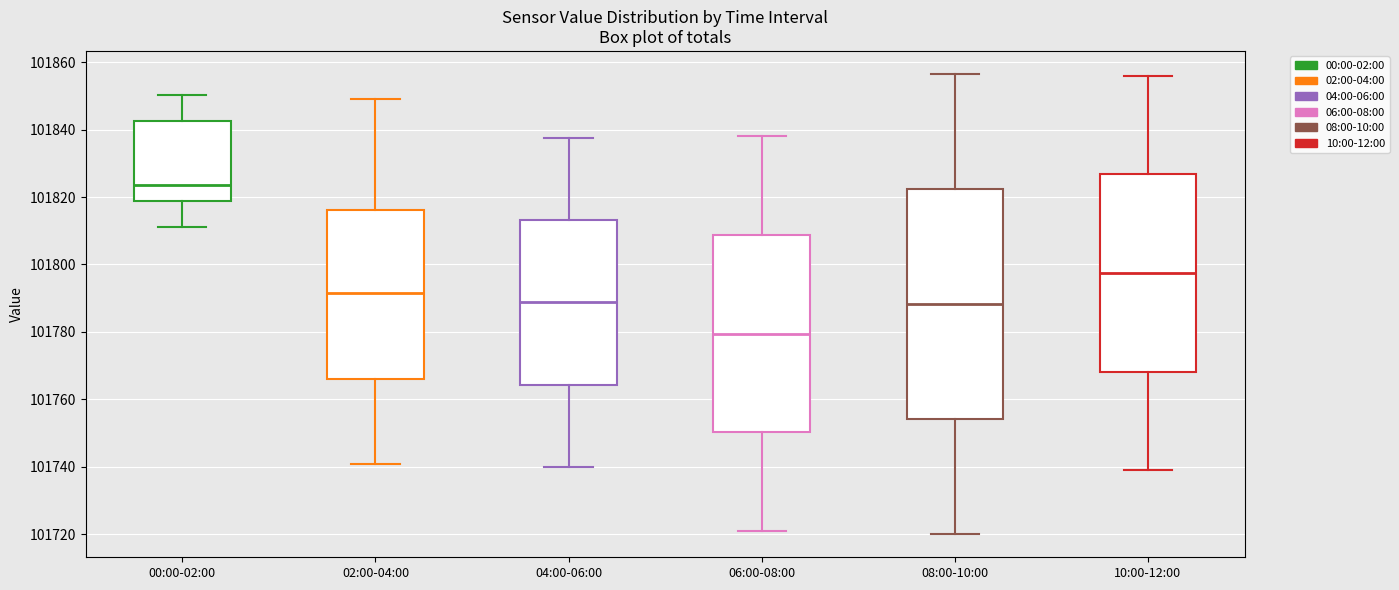

Reading left to right, read every box against the y-axis: the position of its median line, the range the box covers, and the ends of its whiskers. The values are not printed on the chart, so give them approximately, as read against the axis.

00:00-02:00: median 101824, box 101818 to 101842, whiskers 101812 to 101850
02:00-04:00: median 101792, box 101766 to 101816, whiskers 101740 to 101850
04:00-06:00: median 101788, box 101764 to 101814, whiskers 101740 to 101838
06:00-08:00: median 101780, box 101750 to 101808, whiskers 101722 to 101838
08:00-10:00: median 101788, box 101754 to 101822, whiskers 101720 to 101856
10:00-12:00: median 101798, box 101768 to 101826, whiskers 101740 to 101856